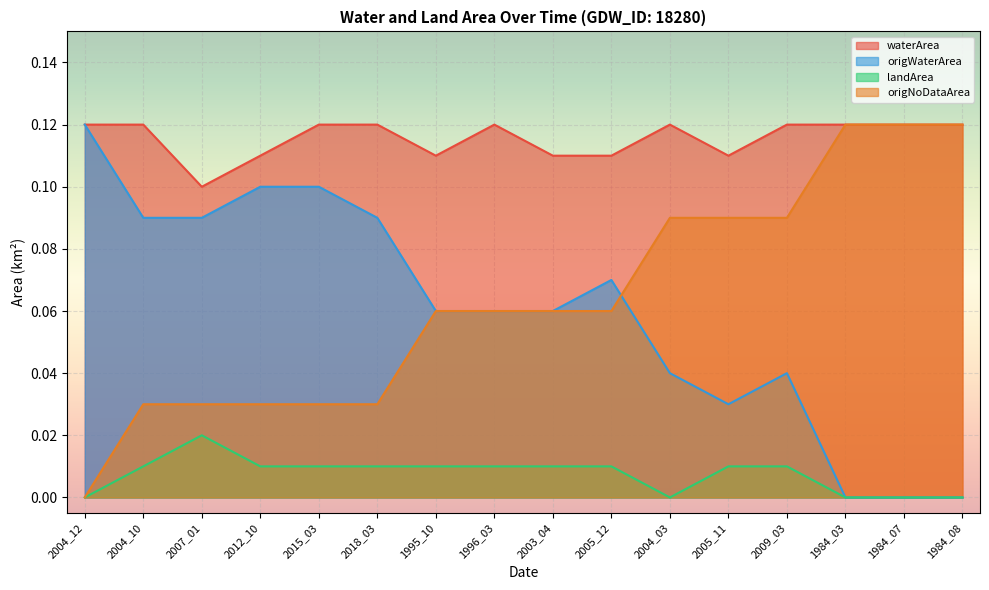

Read the origWaterArea value at 2005_12.

0.1